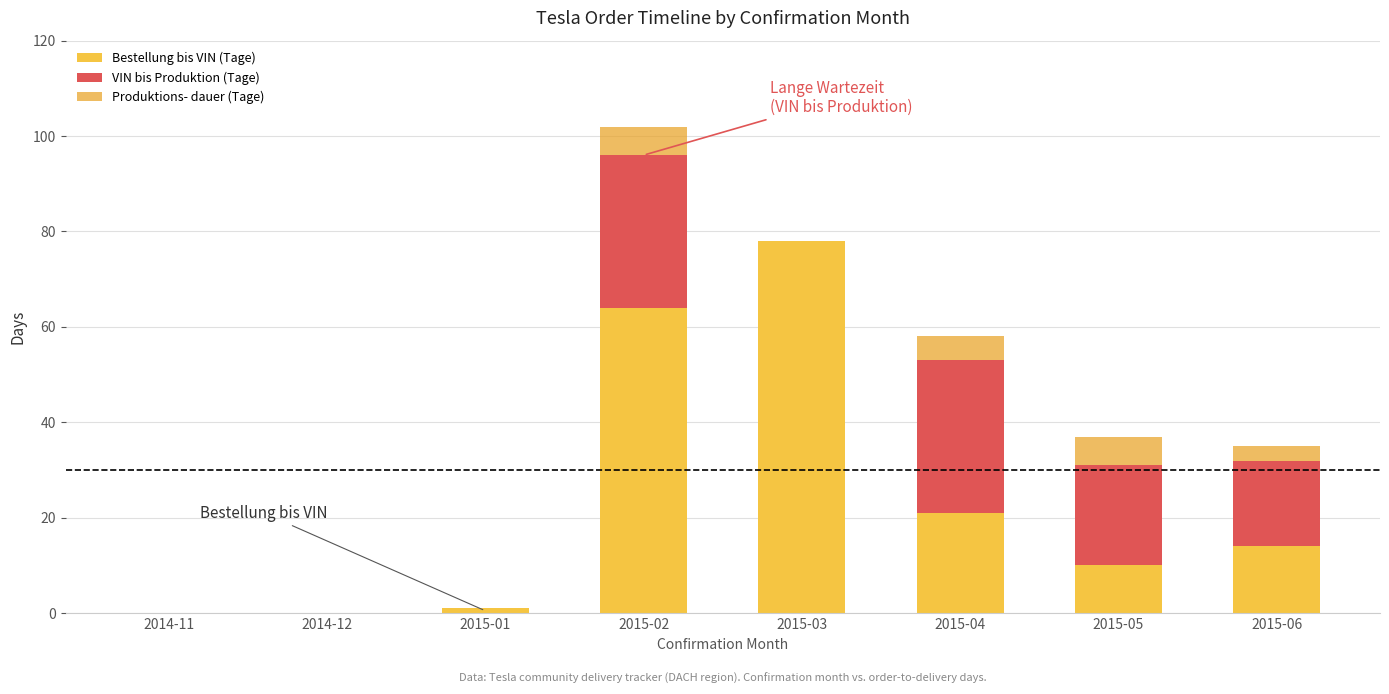

At which category is the sum across all series the highest?

2015-02